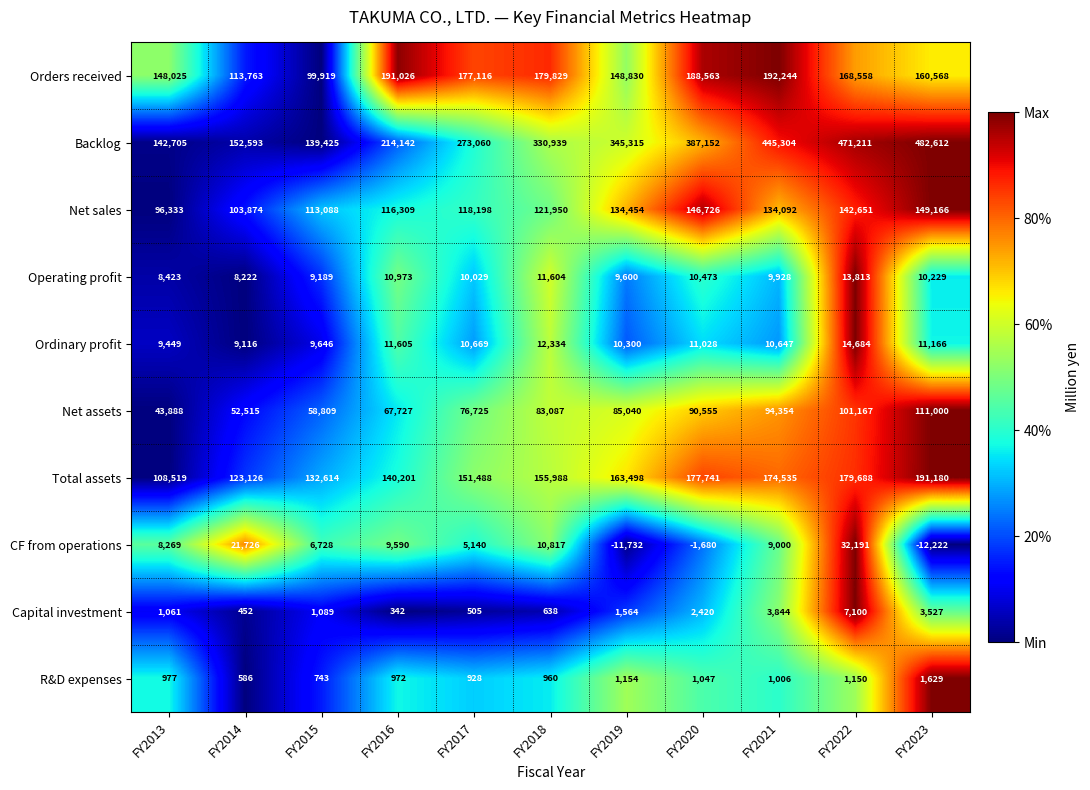

At how many categories does at least one series exceed 349446?

4